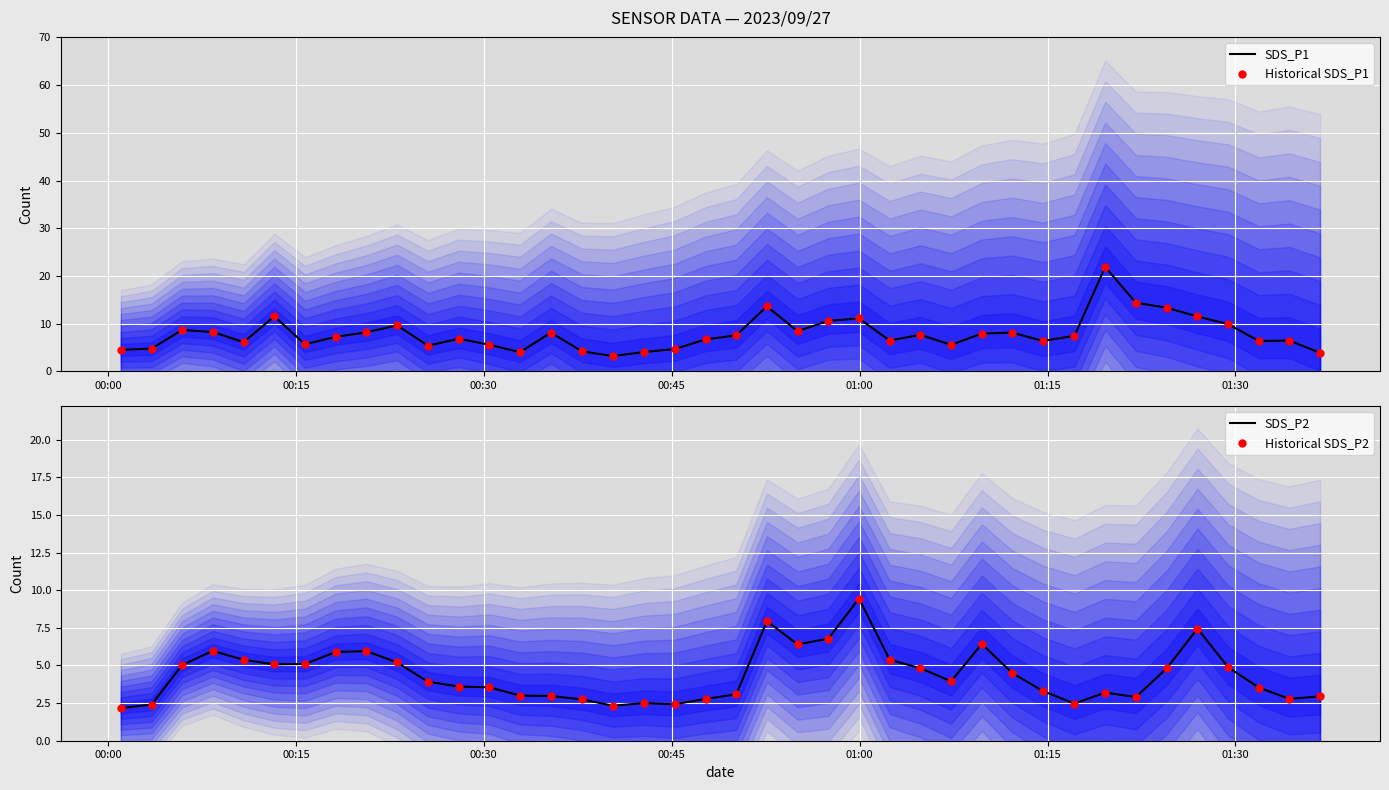

Which series has the widest spread of Y values?

SDS_P1